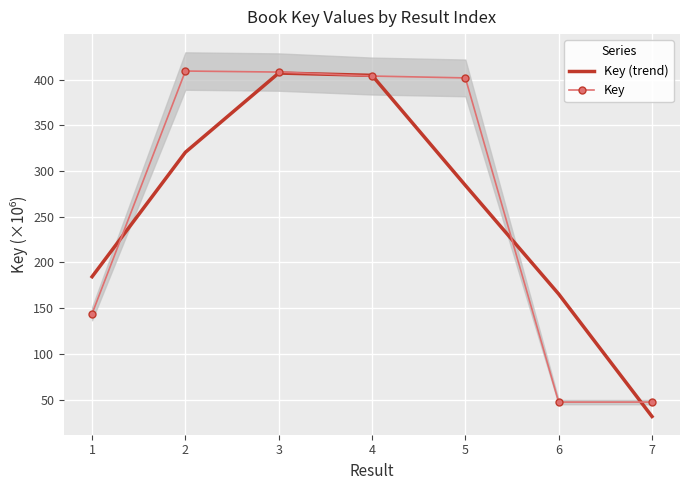

What is the minimum value for Key (trend)?

31.5